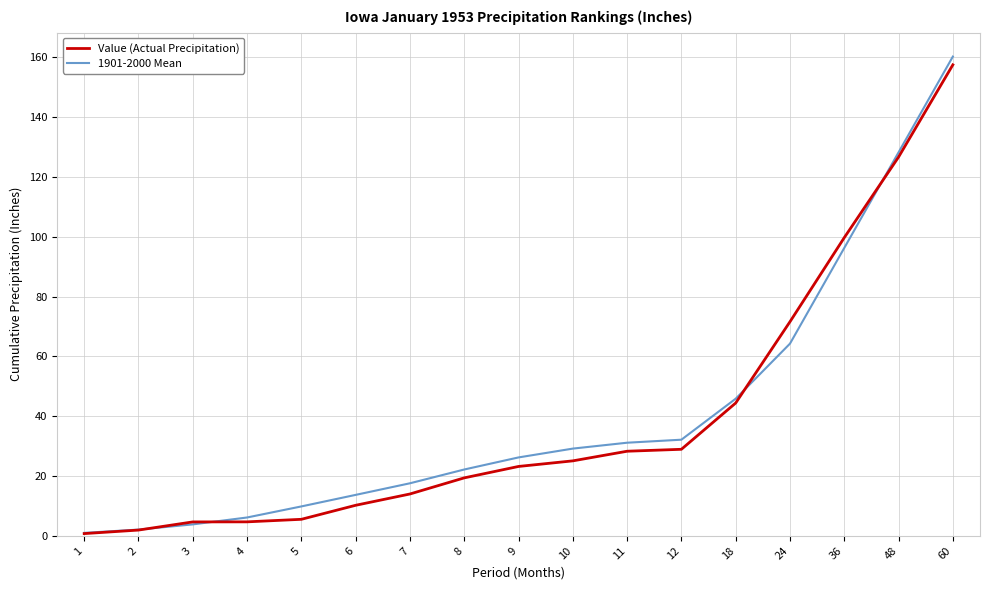

At which category is the sum across all series the highest?

60